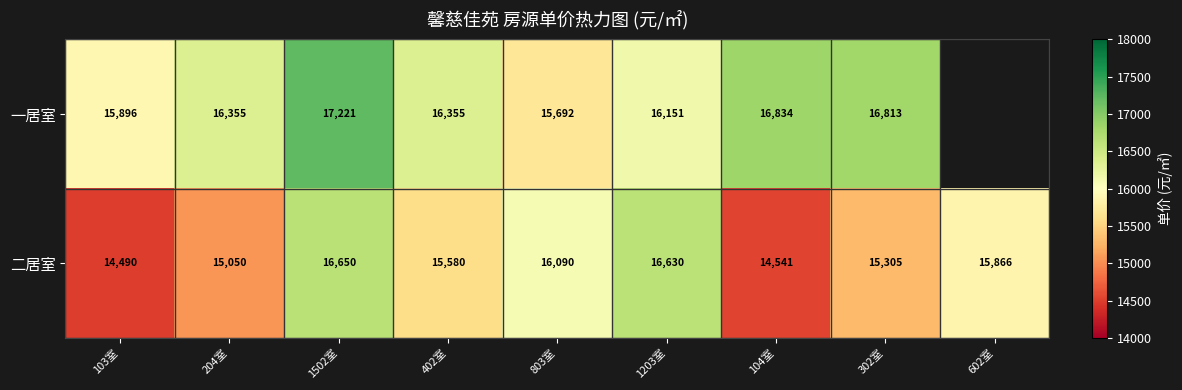

At which category is the sum across all series the highest?

1502室